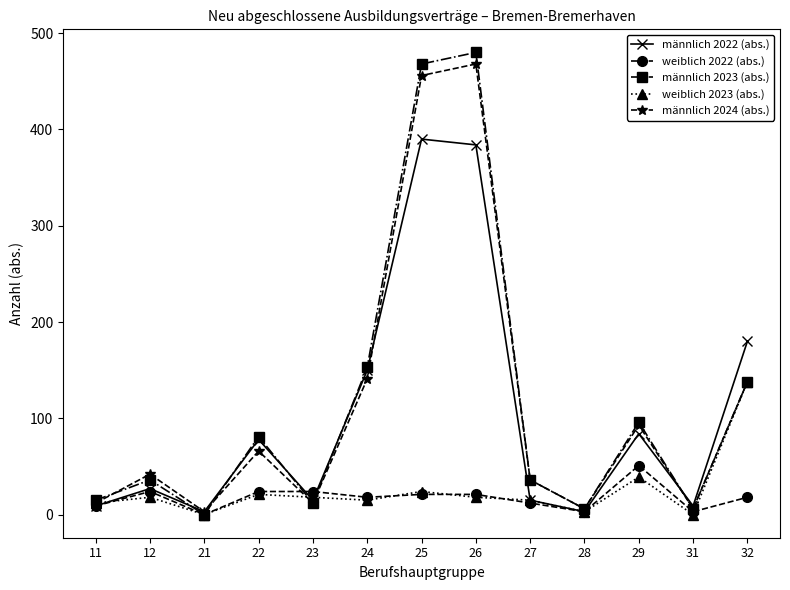

Is it true that männlich 2022 (abs.) equals 3 at 21?

True